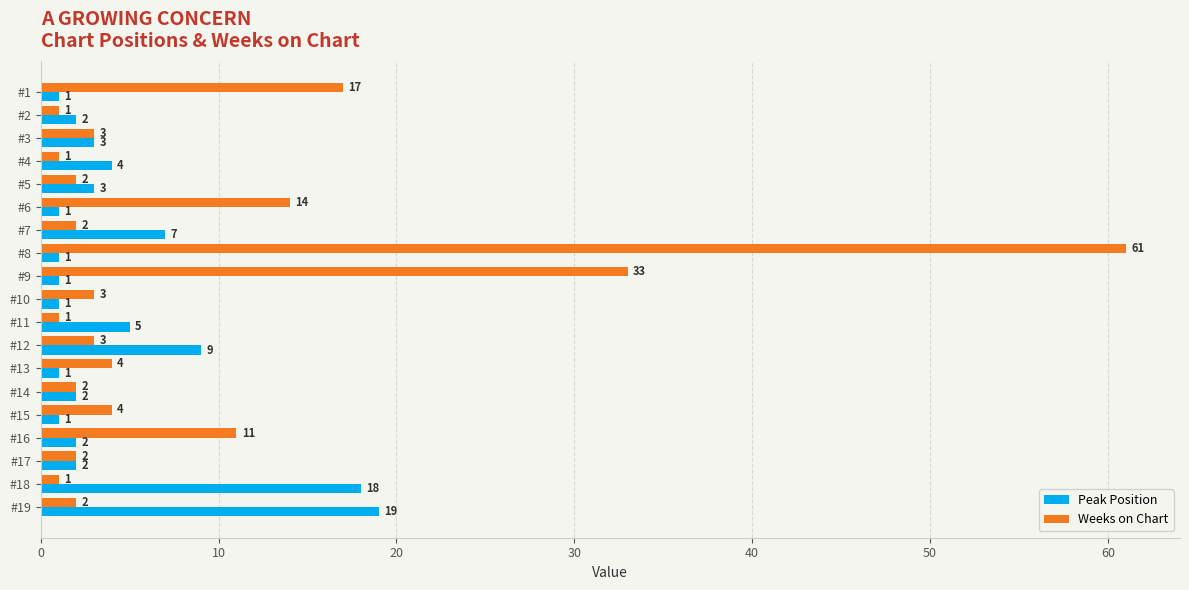

The Peak Position series shows 2 at #2. True or false?

True